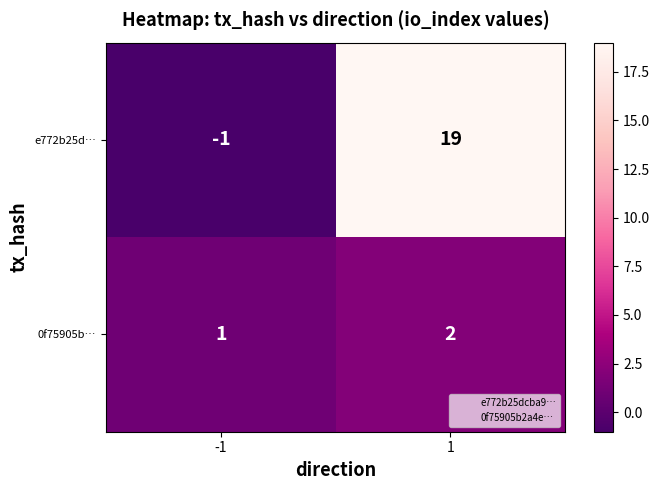

What is the greatest value displayed?

19